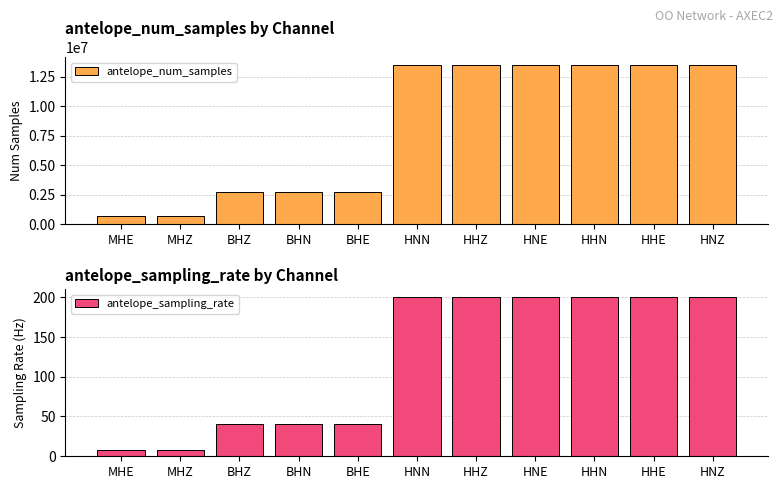

Between BHN and HHZ, which series saw the biggest shift?

antelope_num_samples